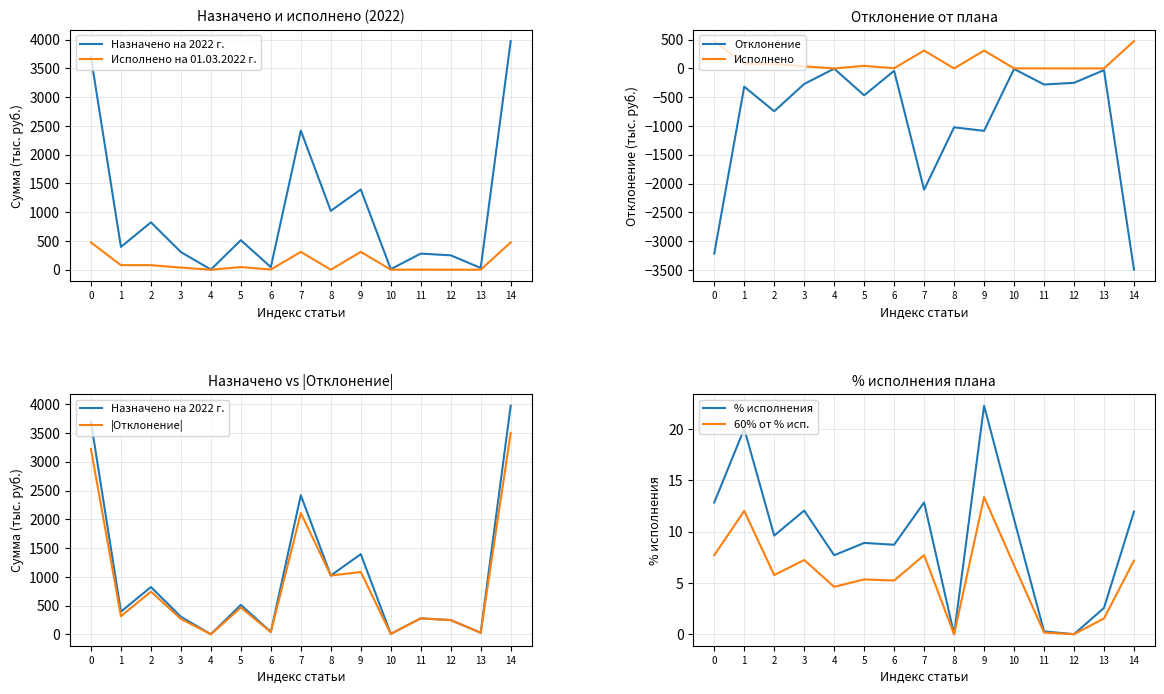

At how many categories does at least one series exceed 1086?

4